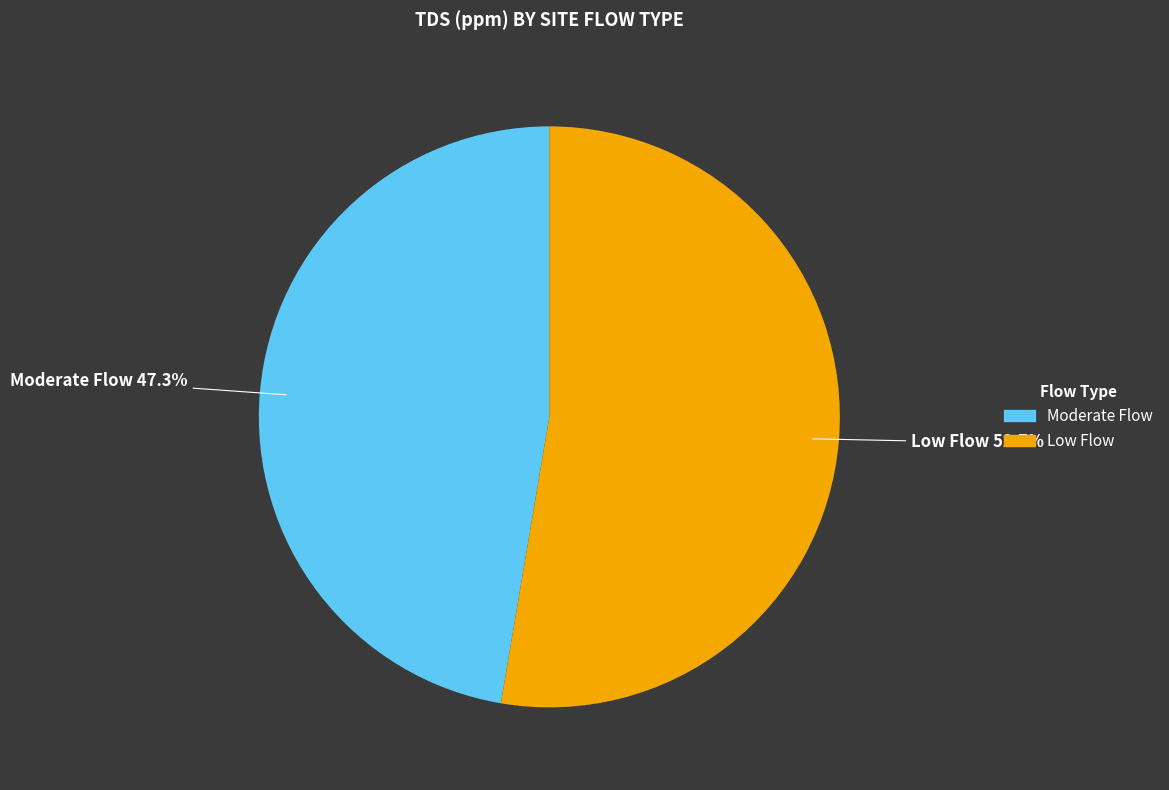

To the nearest percent, what is the difference between the largest and smallest slice percentages?

5%